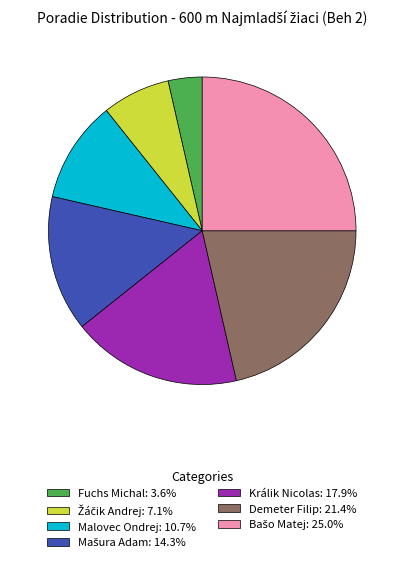

Which slice is the smallest?

Fuchs Michal